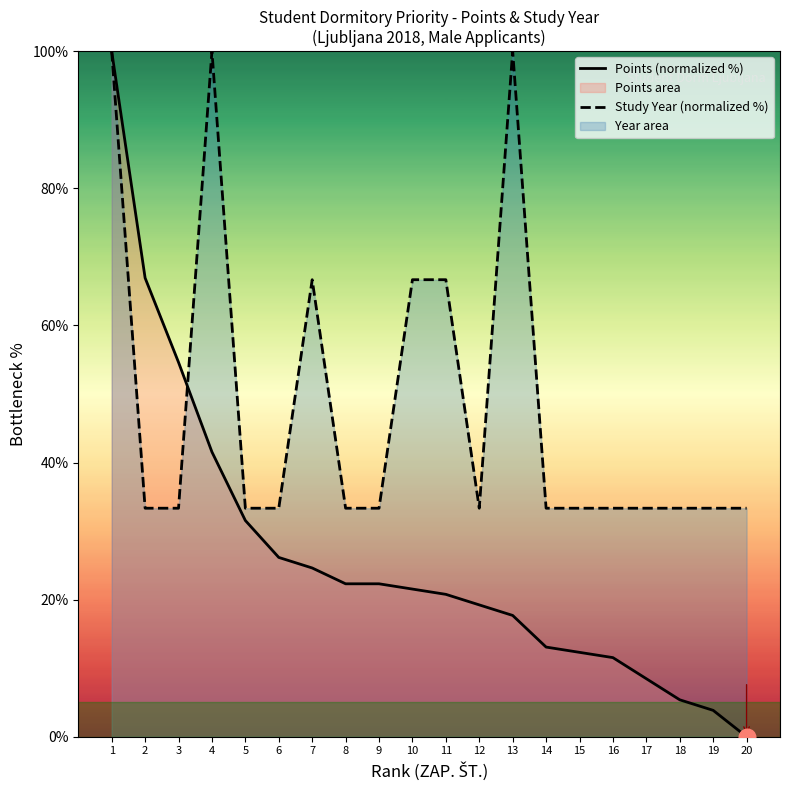

True or false: Points (normalized %) has more than 0 interior local peaks.

False